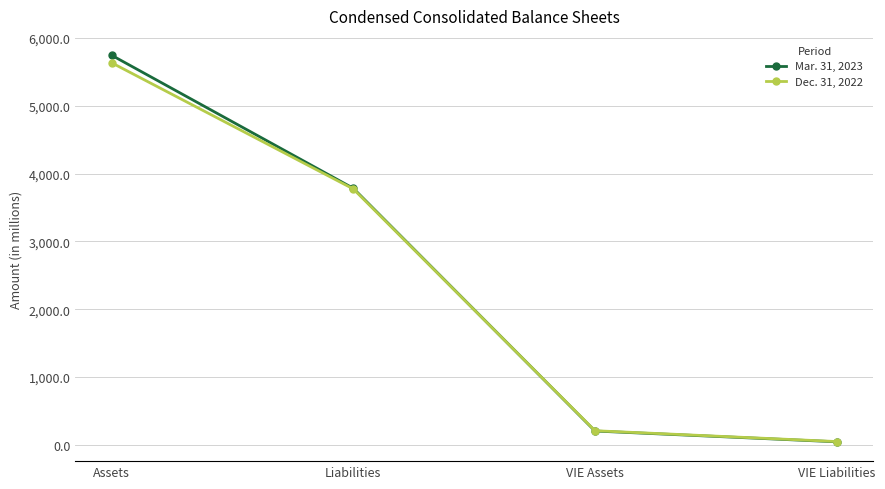

How many lines are shown in the chart?

2